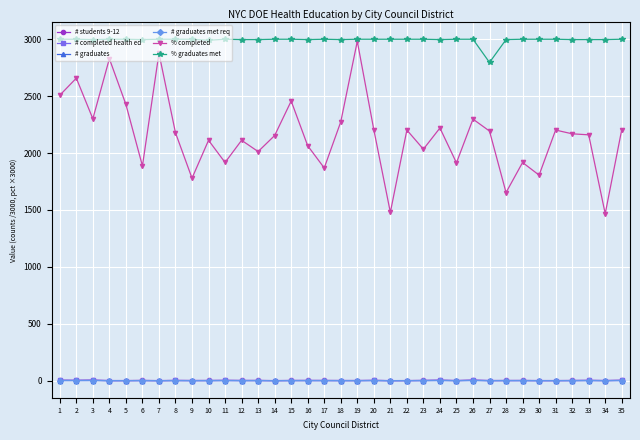

True or false: # graduates has more than 1 points higher than both neighbors.

True